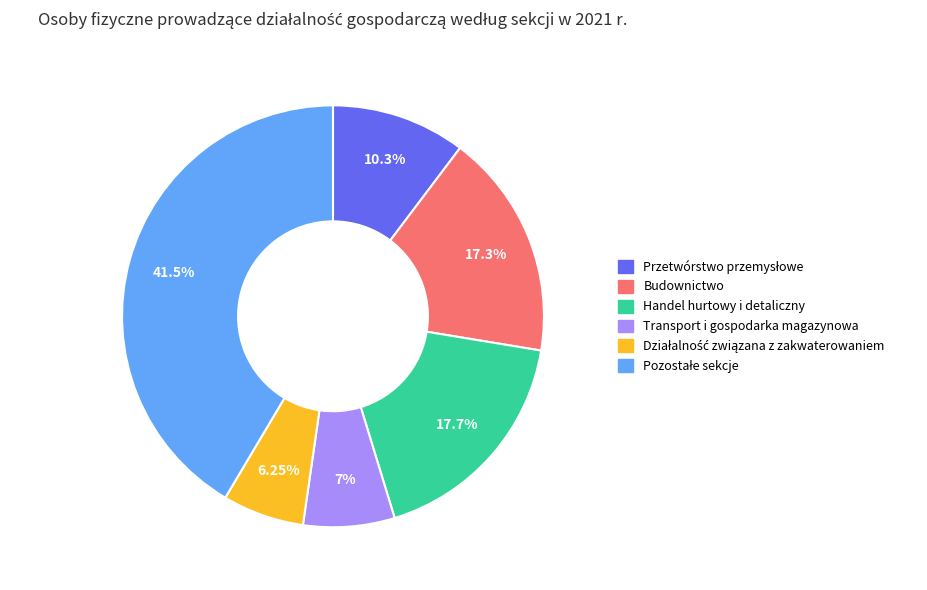

Approximately how many times larger is the value at Transport i gospodarka magazynowa compared to Budownictwo?

0.4